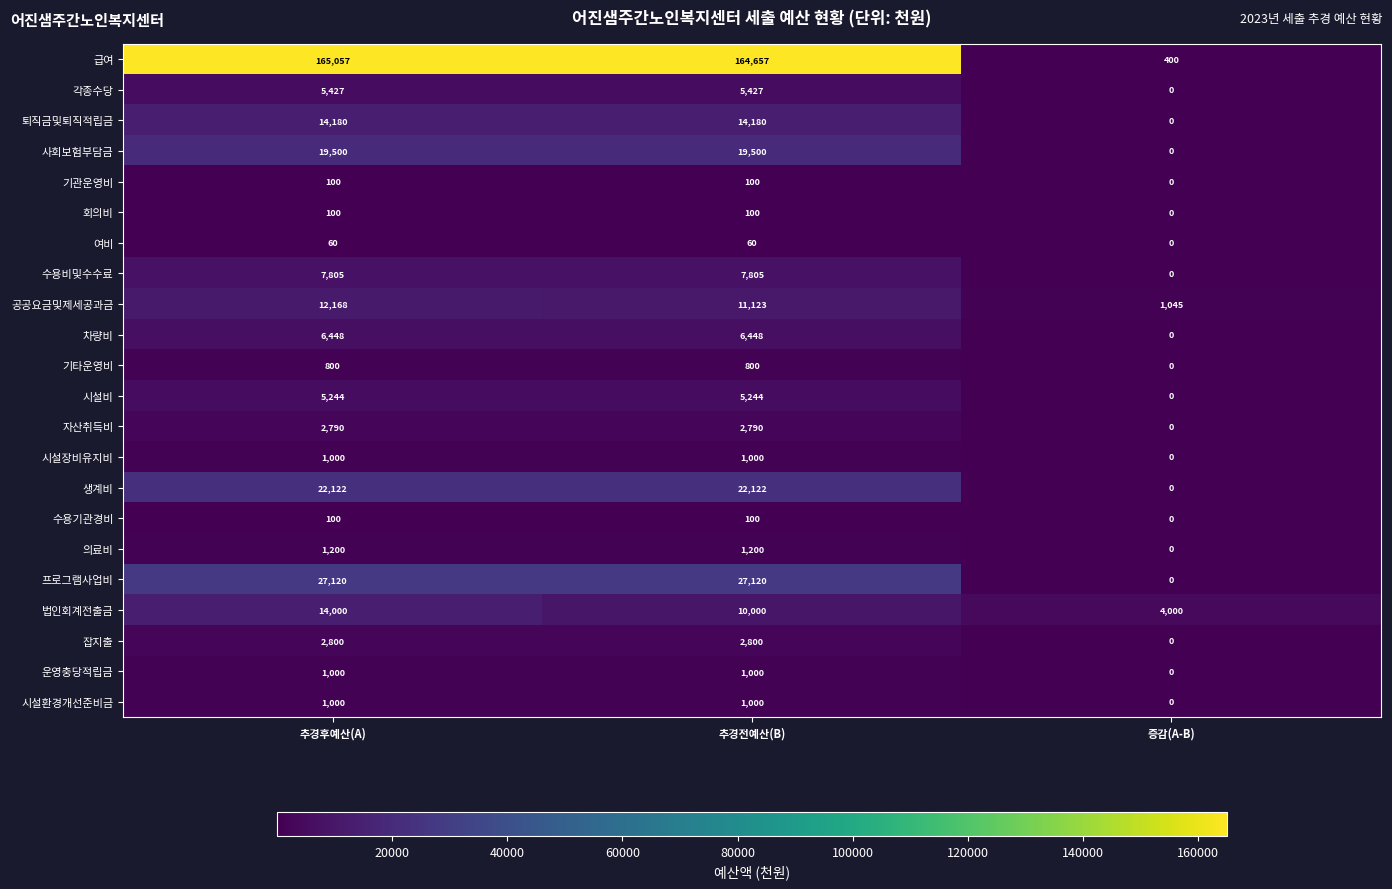

What is the total value across all series at 추경전예산(B)?

304576